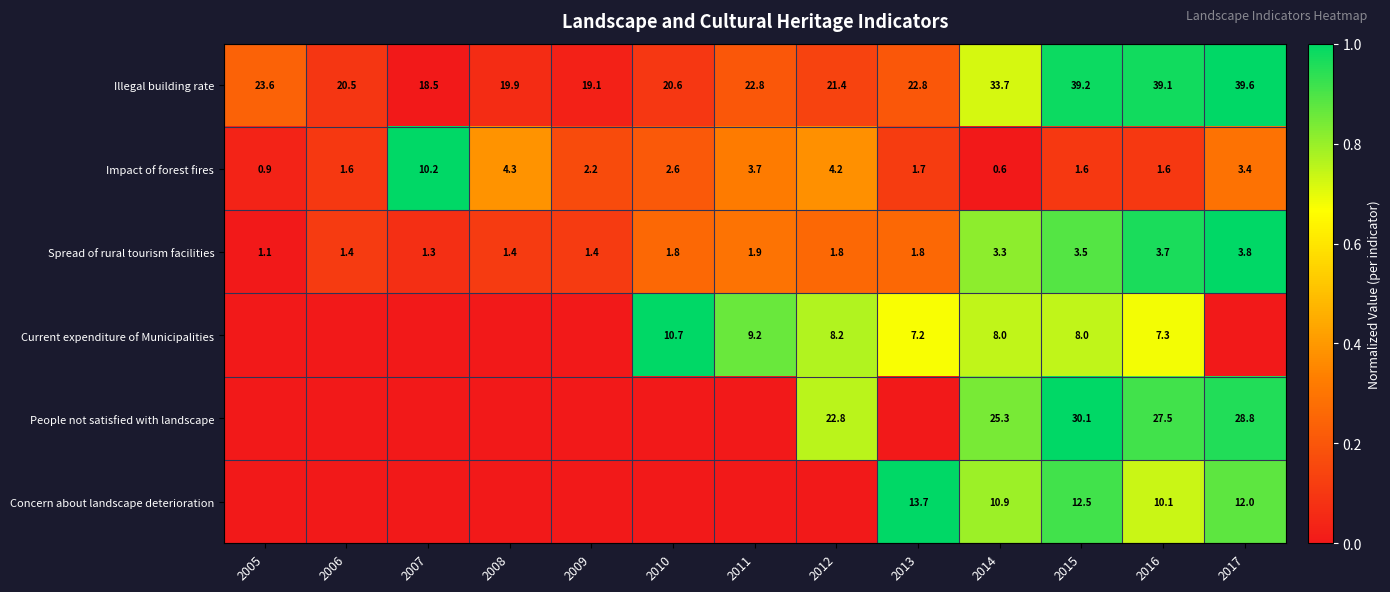

What is the difference between the Impact of forest fires values at 2015 and 2007?

8.6